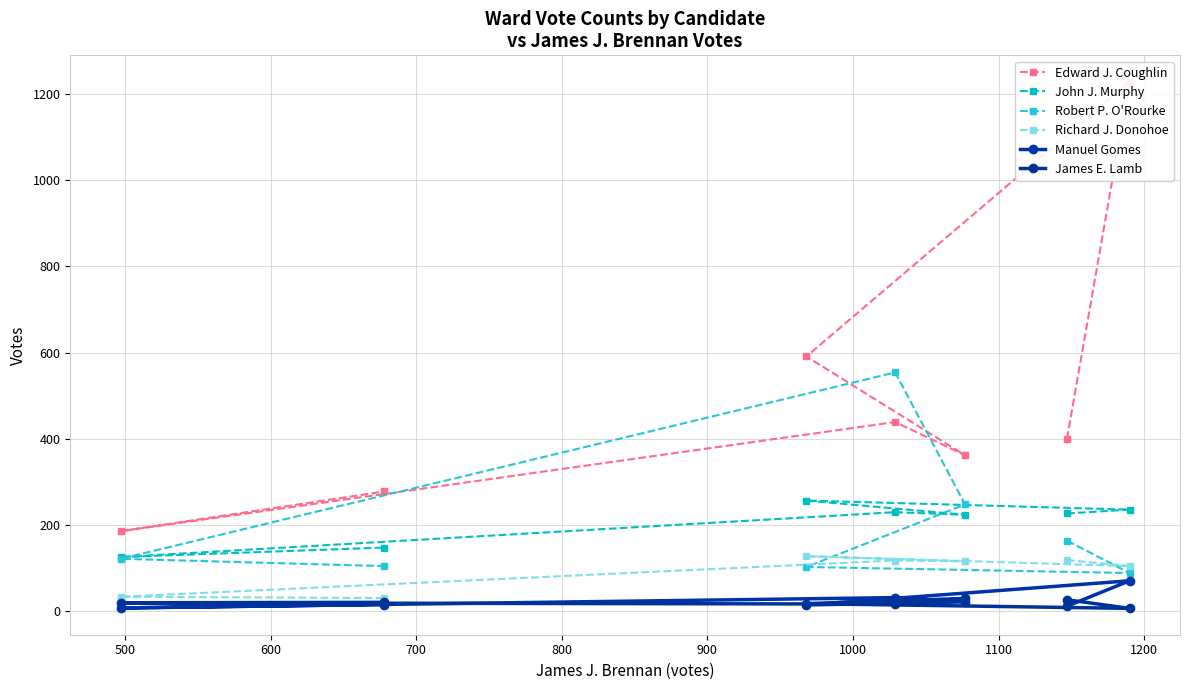

Does the chart have visible grid lines?

Yes